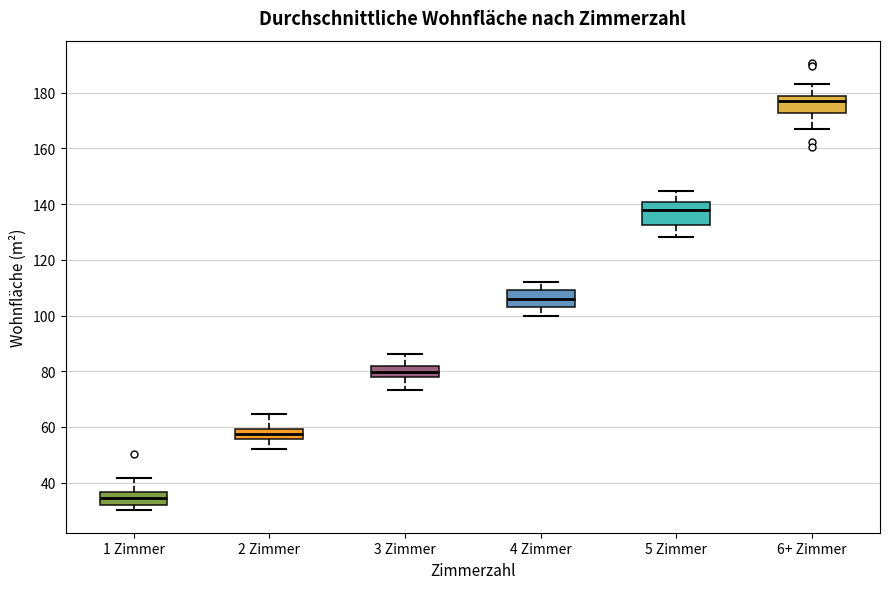

Reading left to right, read every box against the y-axis: the position of its median line, the range the box covers, and the ends of its whiskers. The values are not printed on the chart, so give them approximately, as read against the axis.

1 Zimmer: median 34, box 32 to 36, whiskers 30 to 42
2 Zimmer: median 58, box 56 to 60, whiskers 52 to 64
3 Zimmer: median 80, box 78 to 82, whiskers 74 to 86
4 Zimmer: median 106, box 102 to 110, whiskers 100 to 112
5 Zimmer: median 138, box 132 to 140, whiskers 128 to 144
6+ Zimmer: median 178 (just below the box's upper edge), box 172 to 178, whiskers 166 to 184